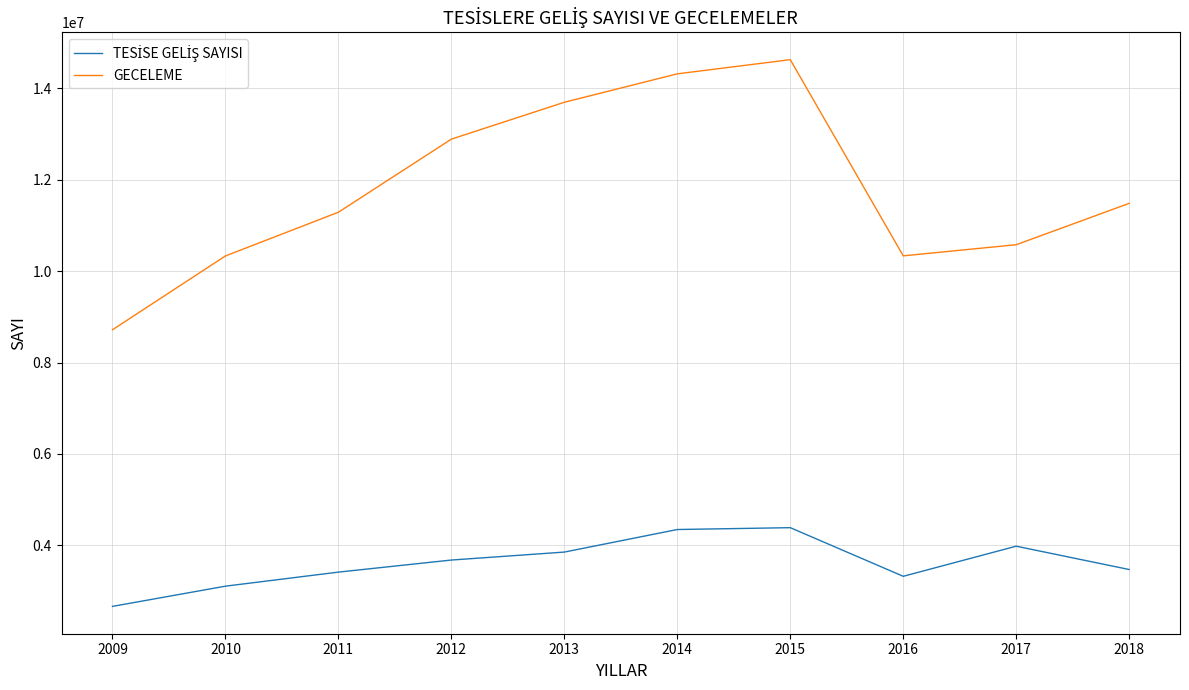

What is the sum of all GECELEME values?

118280235